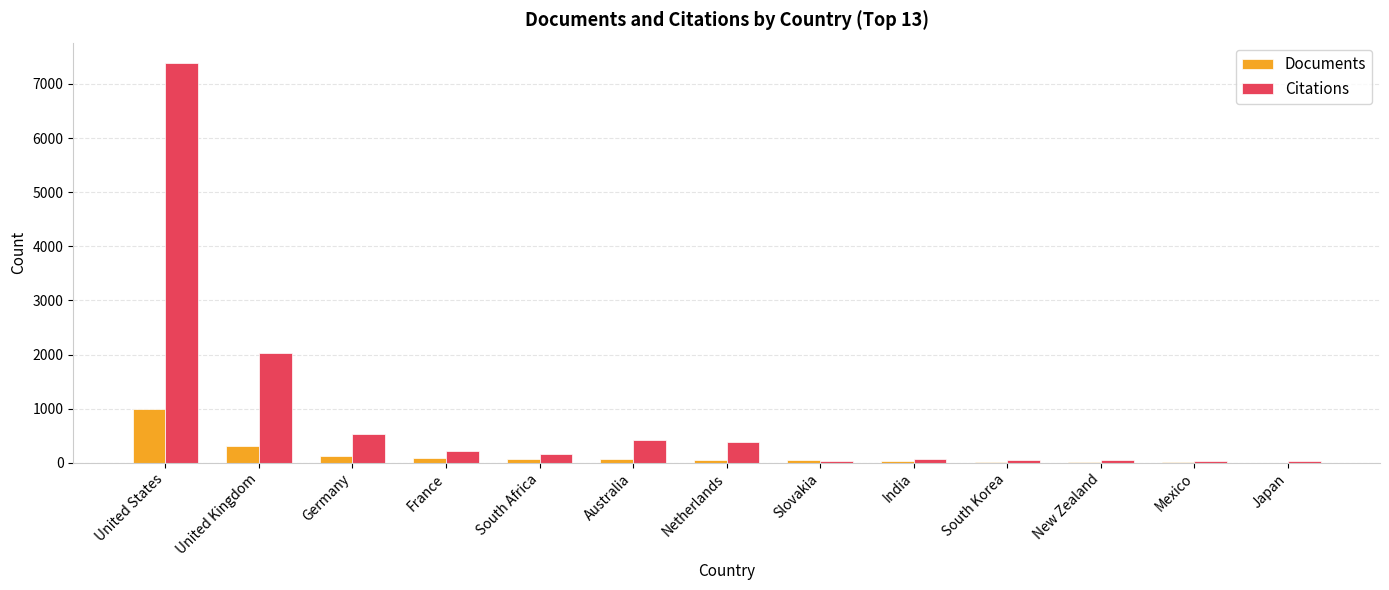

At which category is the sum across all series the highest?

United States